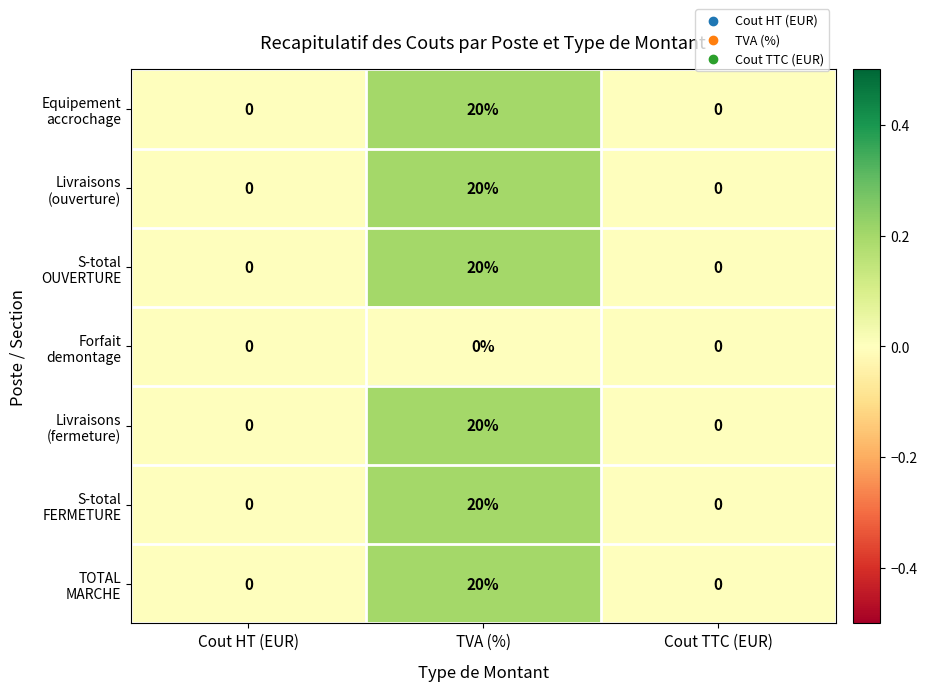

What is the greatest value displayed?

20